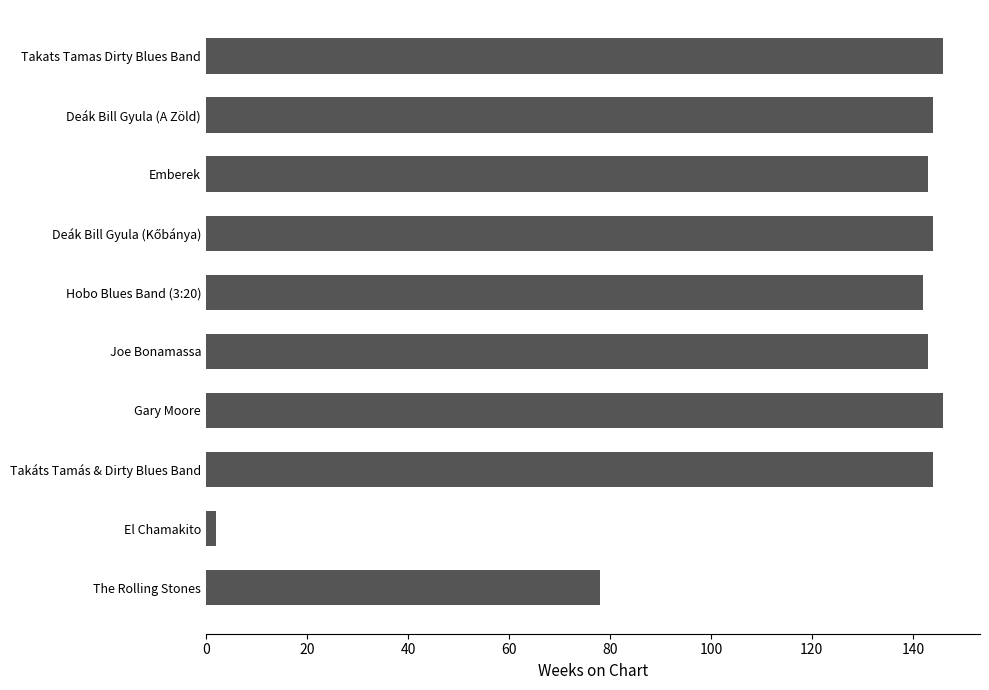

Reading top to bottom, what are all the values shown in this chart?

146	144	143	144	142	143	146	144	2	78